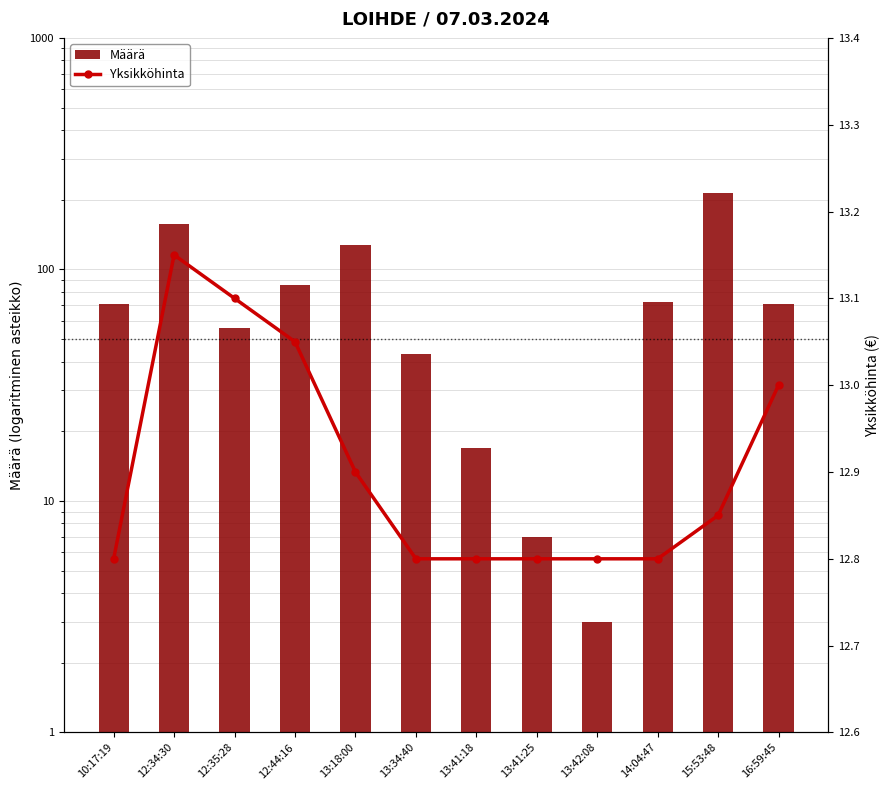

What value does the Yksikköhinta series have at 16:59:45?

13.0